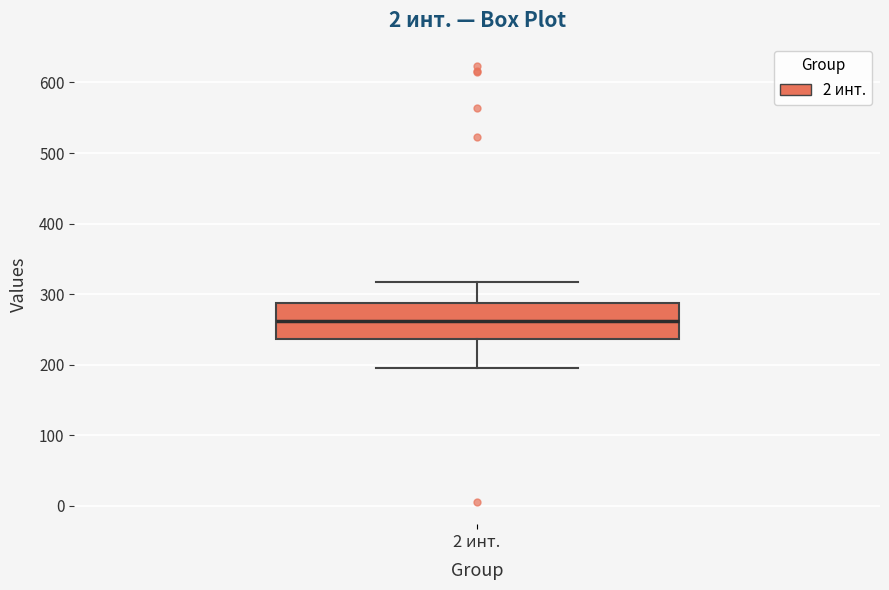

Transcribe this box plot: give where the median line is, the range the box spans, and where the two whiskers end, as read against the y-axis. The values are not printed on the chart, so give them approximately, as read against the axis.

median 260, box 240 to 290, whiskers 200 to 320